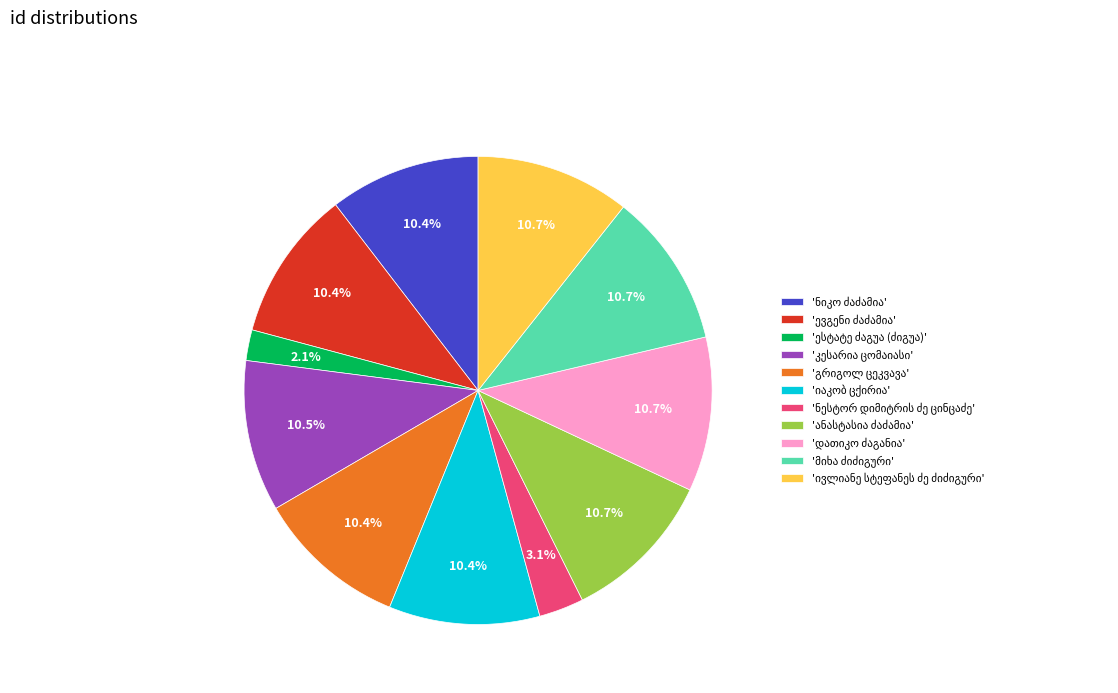

Is there any slice that represents more than half of the pie?

No